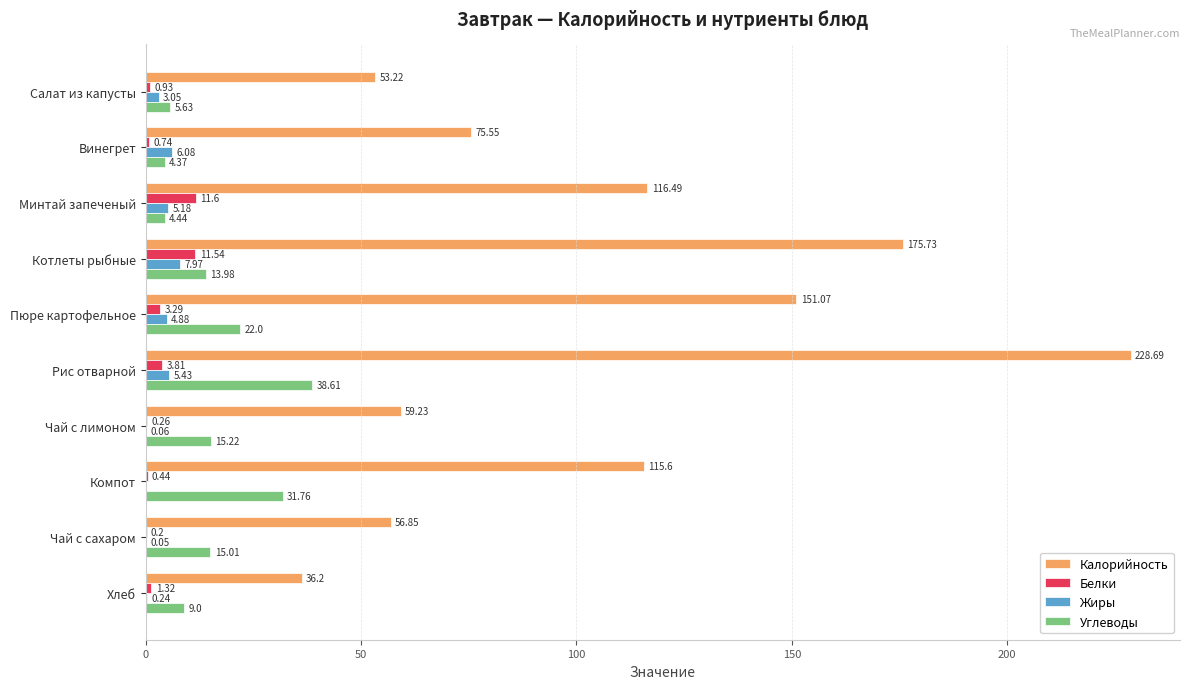

What are all the series names shown in the legend?

Калорийность, Белки, Жиры, Углеводы